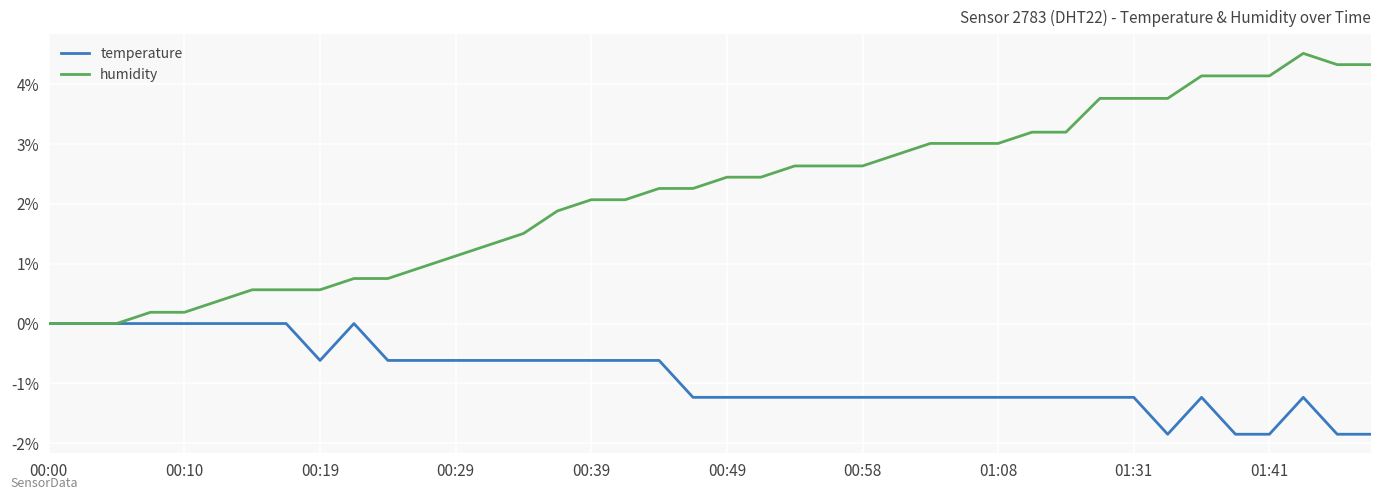

Does the chart have visible grid lines?

Yes